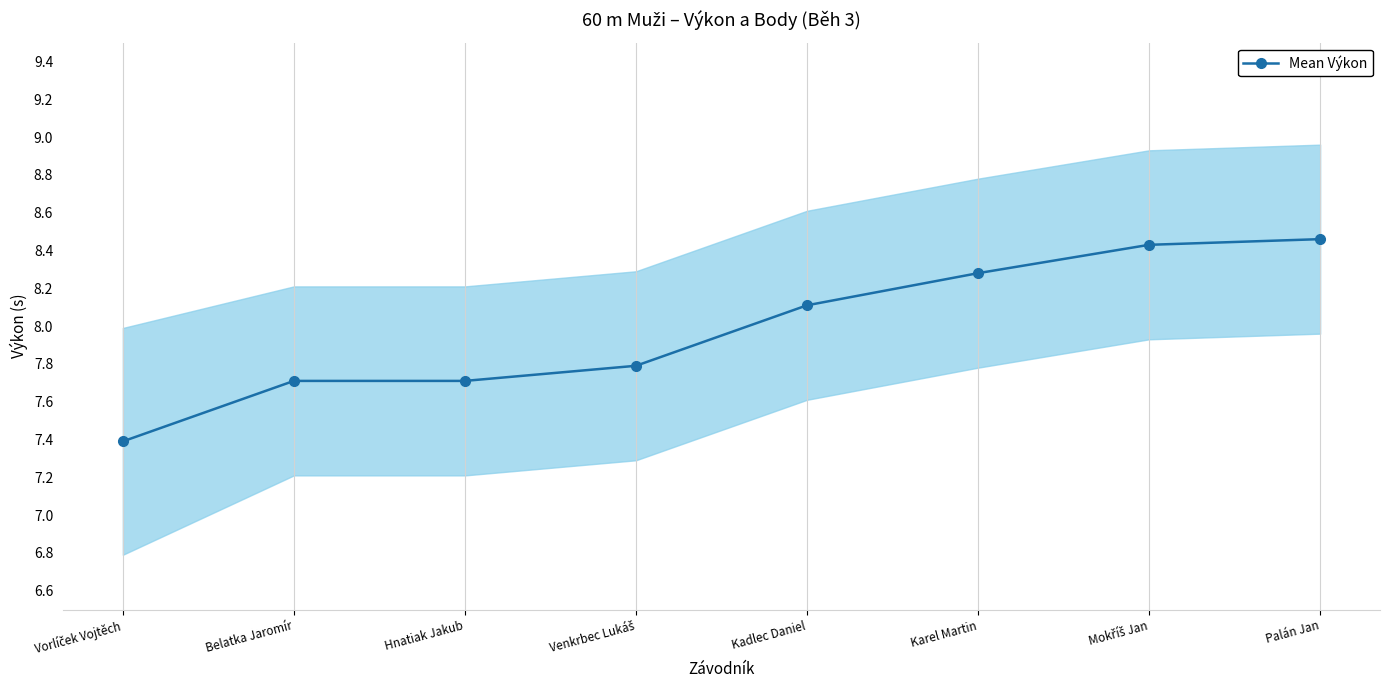

How many lines are shown in the chart?

1